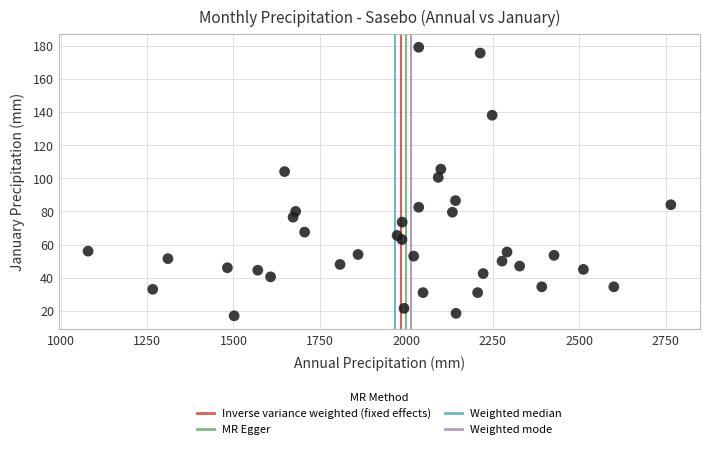

What is the range of X values (max minus min)?

1686.0